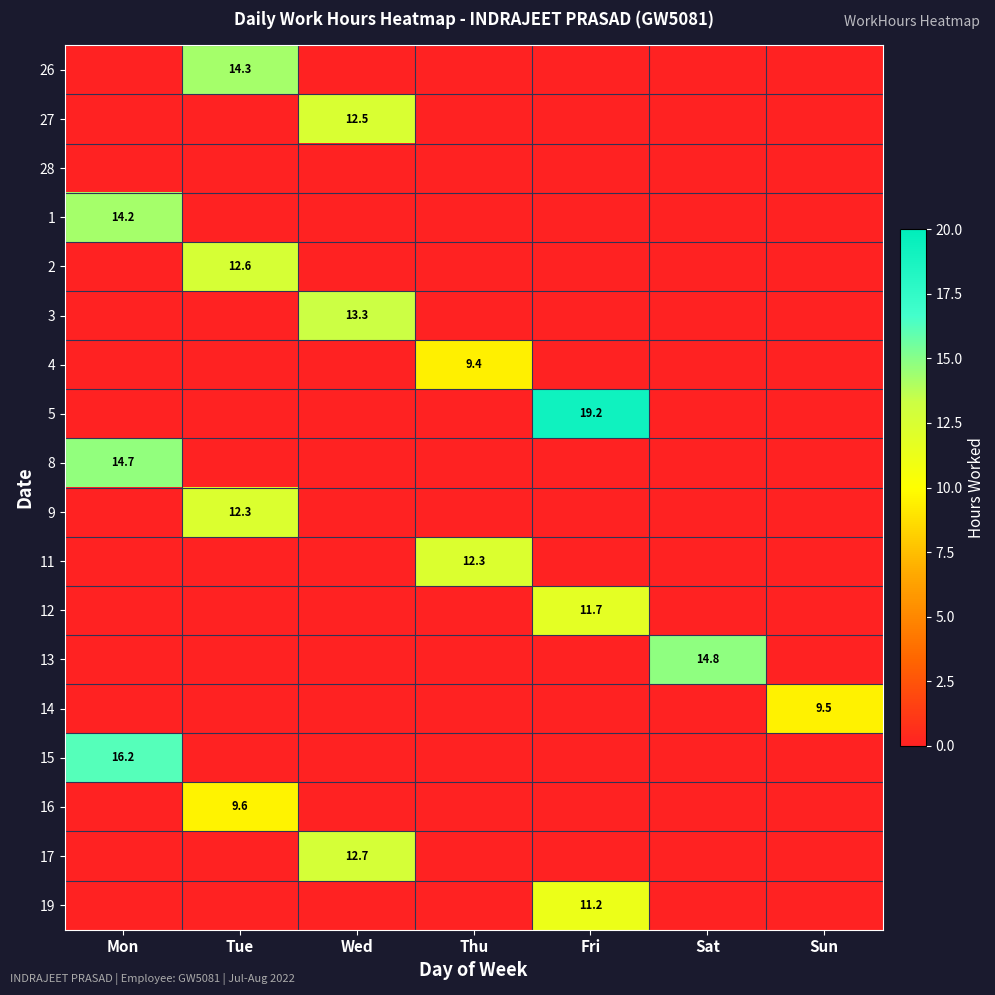

List the labels in order of 12 value, largest first.

Fri, Mon, Tue, Wed, Thu, Sat, Sun